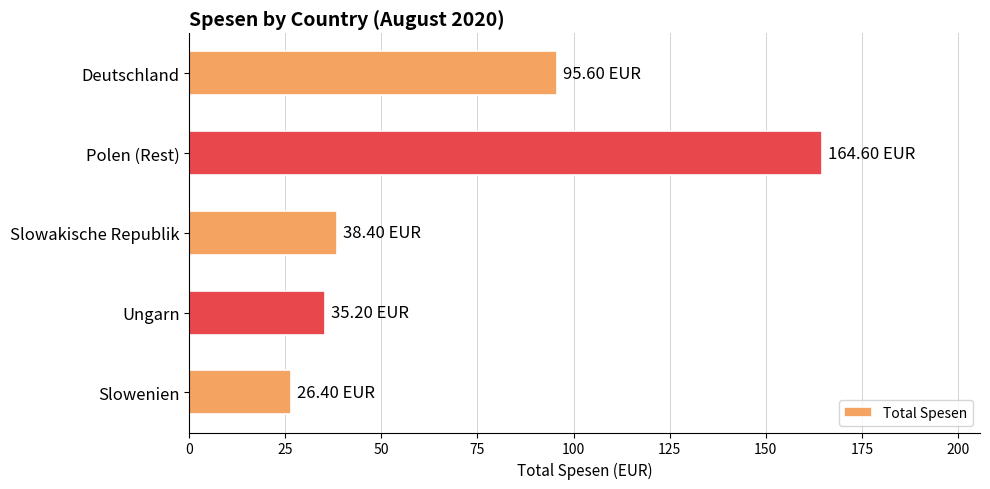

List the labels in order of value, largest first.

Polen (Rest), Deutschland, Slowakische Republik, Ungarn, Slowenien